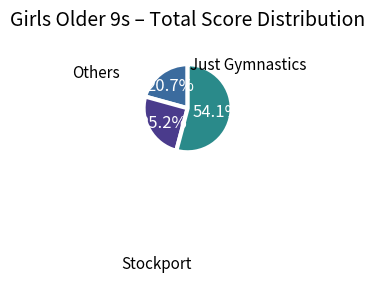

Is there any slice that represents more than half of the pie?

Yes